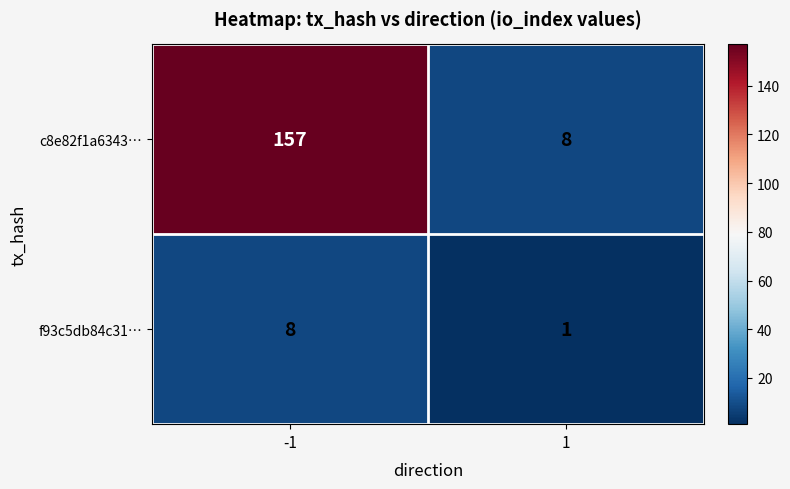

What is the sum of all c8e82f1a6343… values?

165